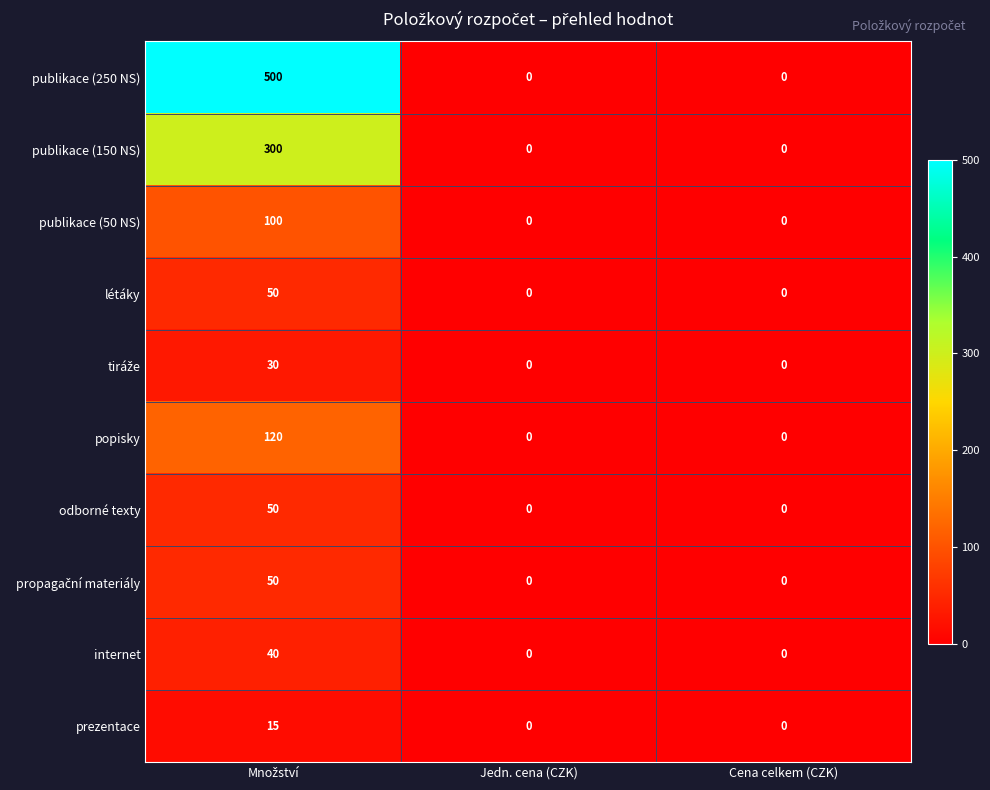

What is the difference between the maximum and minimum values in the odborné texty series?

50